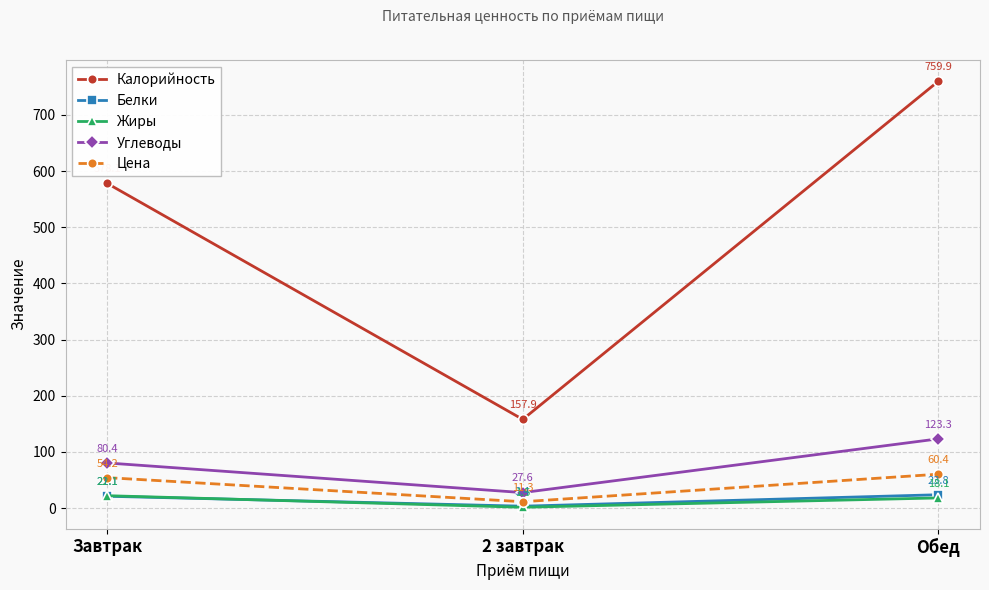

What is the label of the 2nd point from the left?

2 завтрак